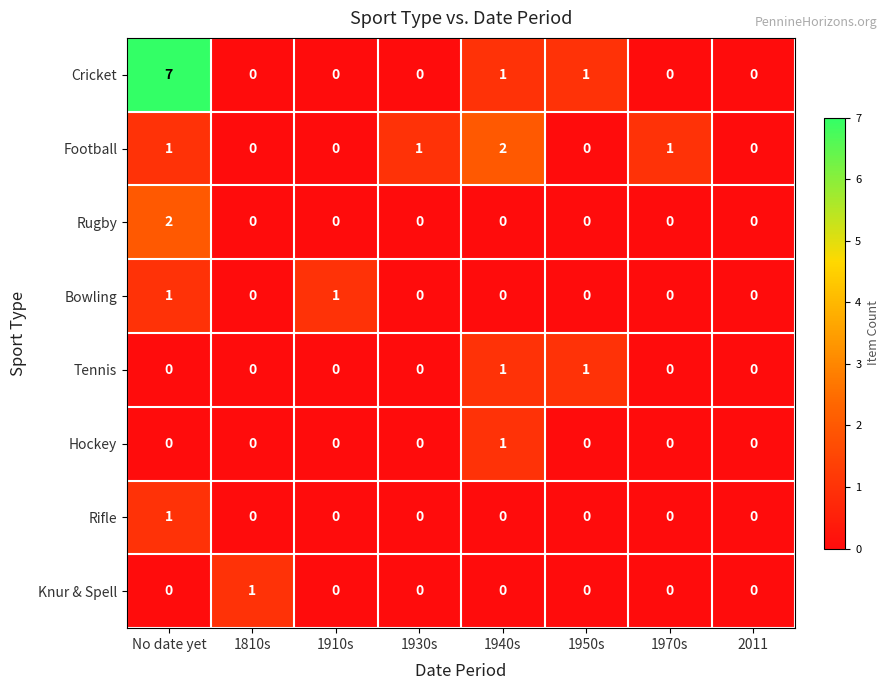

Which series has the largest total across all categories?

Cricket